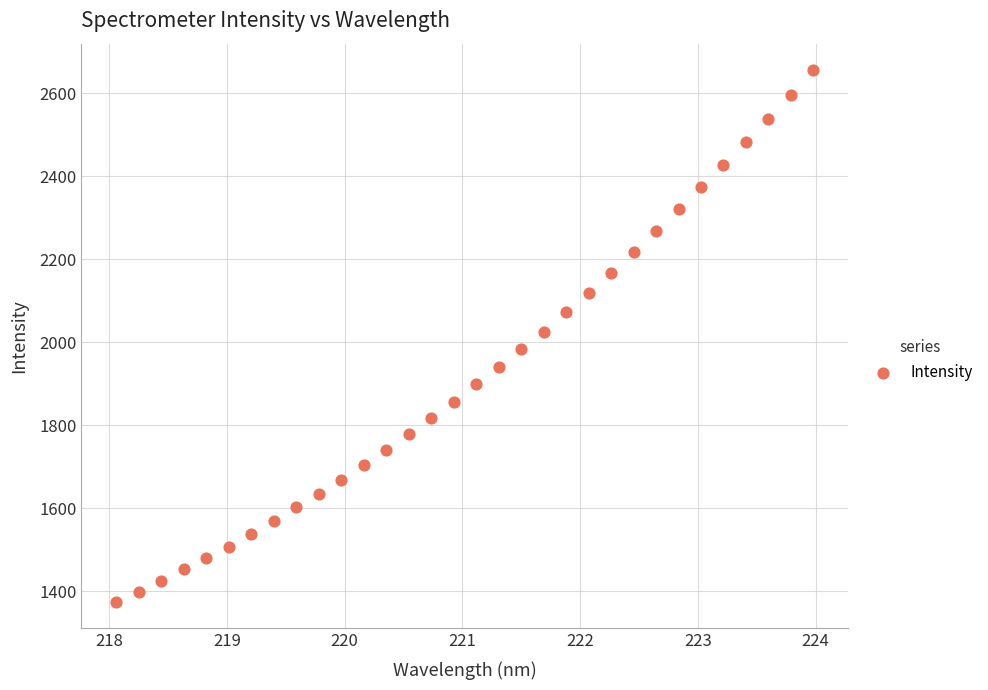

What is the range of X values (max minus min)?

5.9